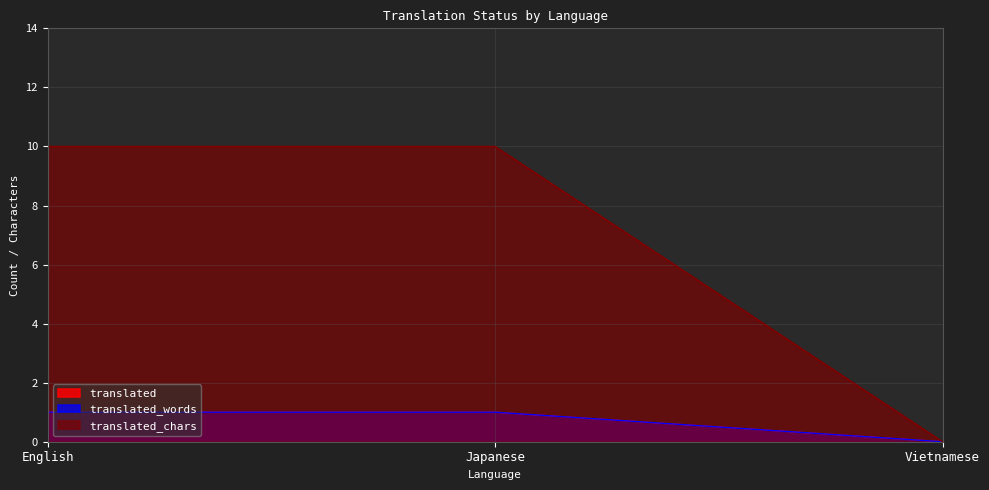

Which series has the largest total across all categories?

translated_chars